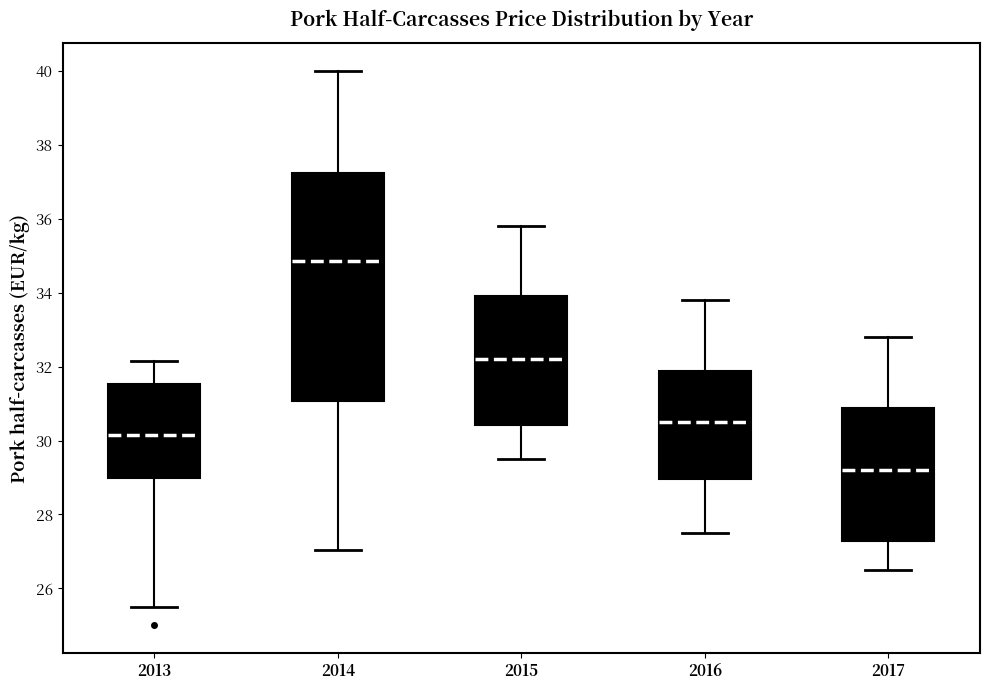

Where is the lower edge of the box at x = 2013 on the y-axis? The values are not printed on the chart, so give them approximately, as read against the axis.

29.0